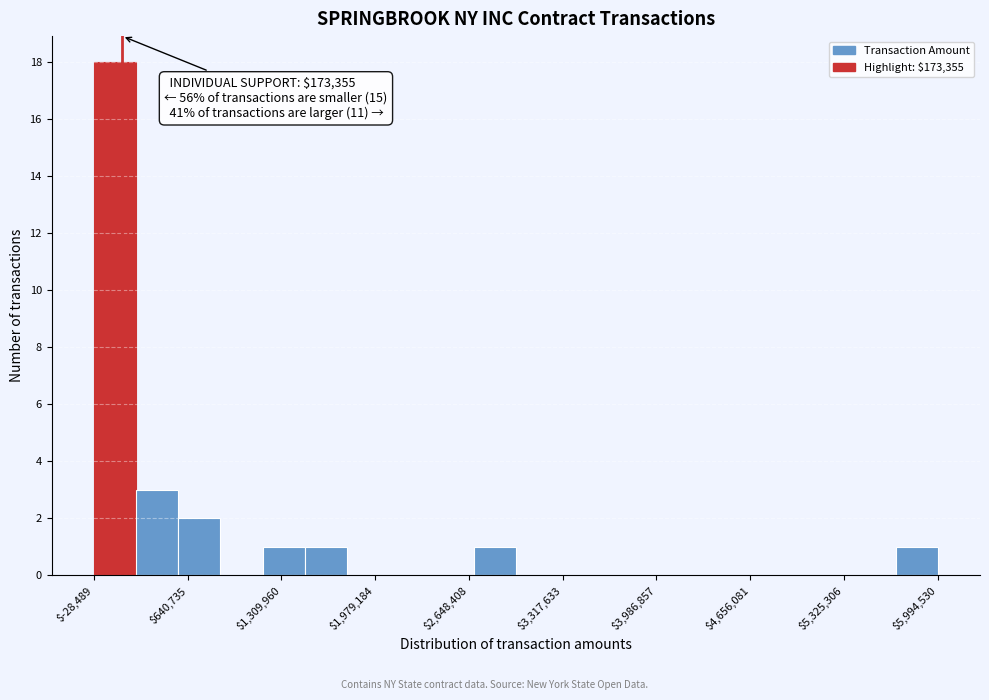

Around what value on the x-axis is the tallest bar? Give the approximate position of its centre, as read against the axis.

100000